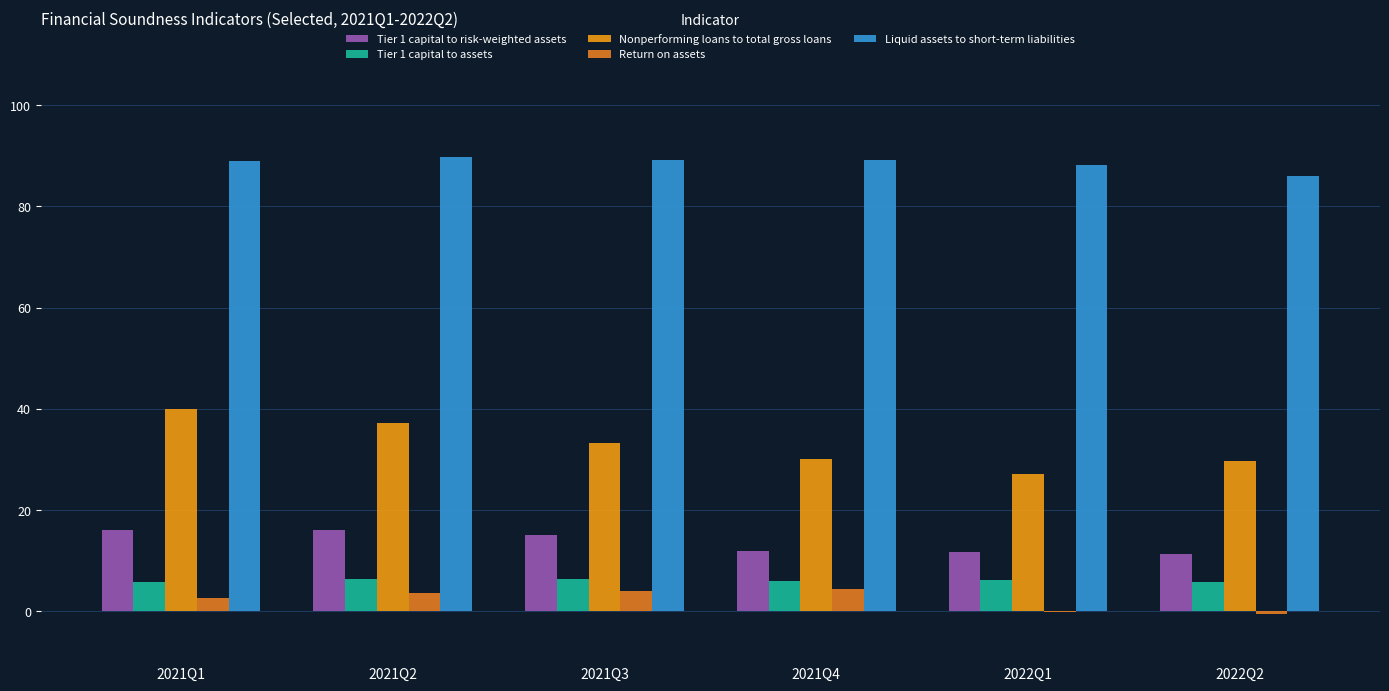

Is it true that Return on assets equals 2.8 at 2021Q4?

False